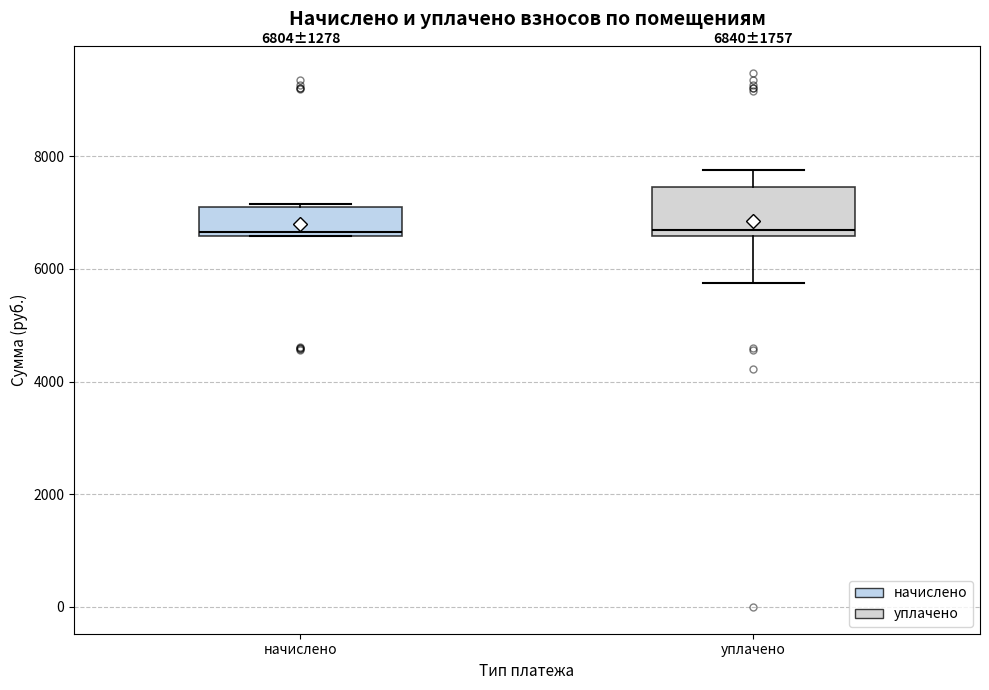

Comparing the boxes themselves (not the whiskers), which one is the tallest?

уплачено